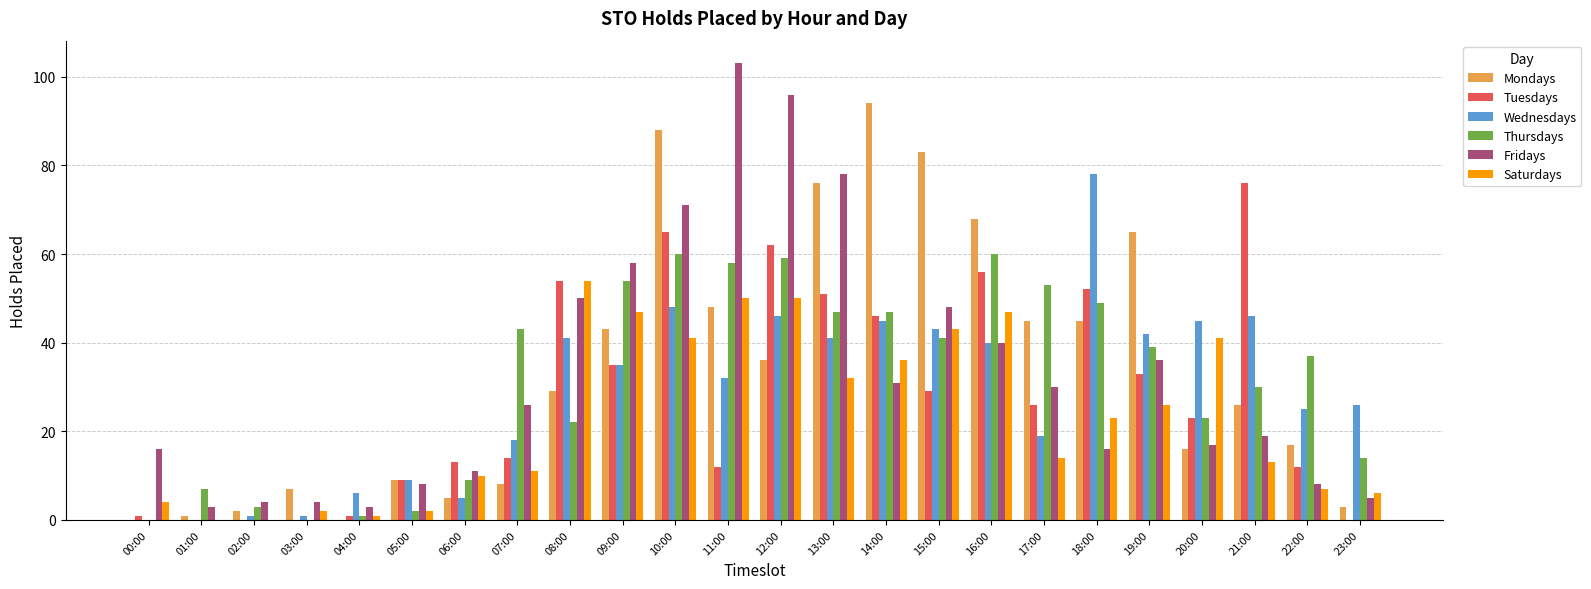

What is the approximate value of Tuesdays at 18:00?

52